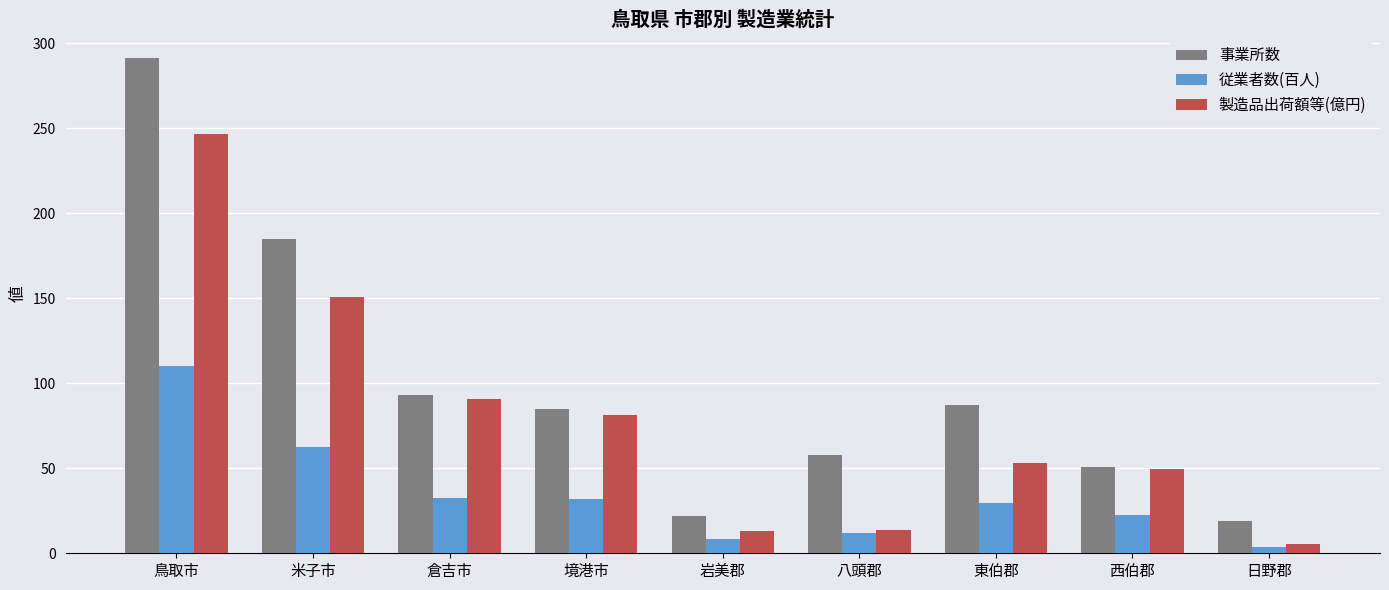

The 事業所数 series shows 93.0 at 倉吉市. True or false?

True